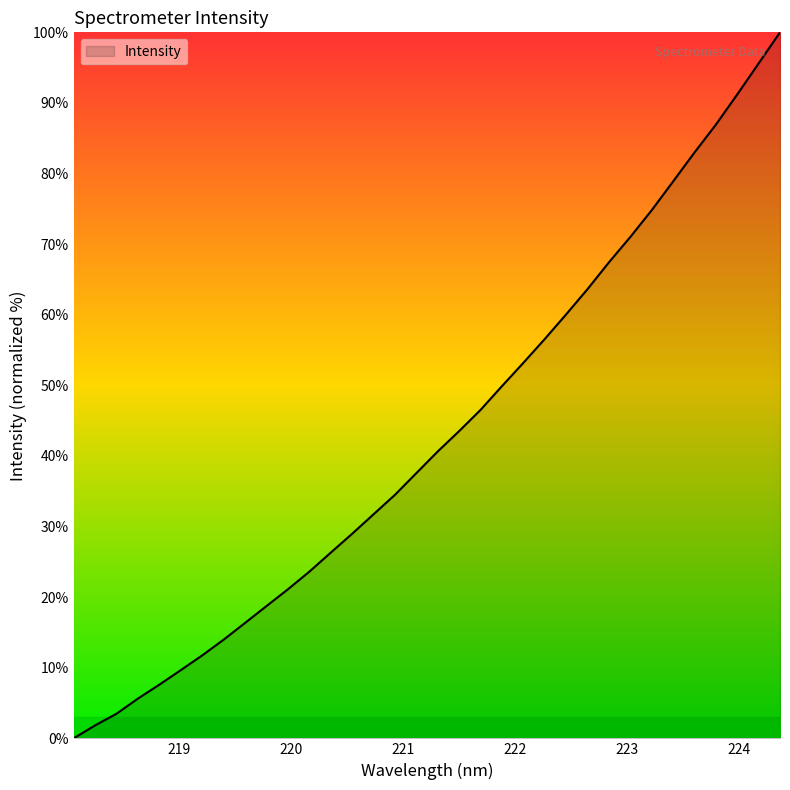

What is the maximum value shown in the chart?

100.0